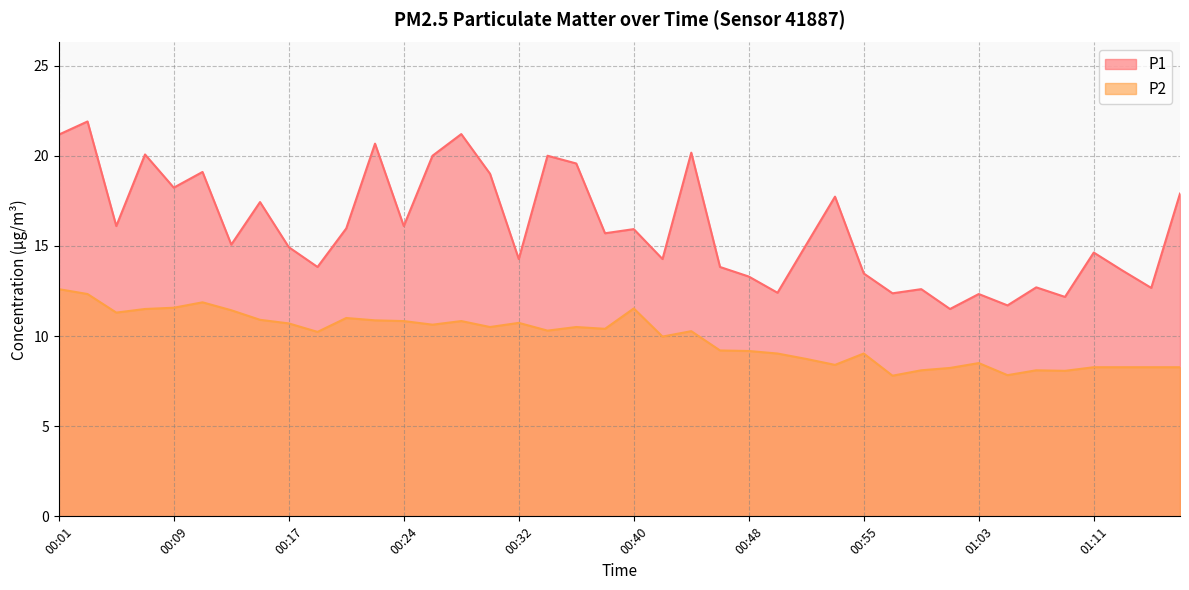

What is the difference between the maximum and second lowest values in the P1 series?

10.2